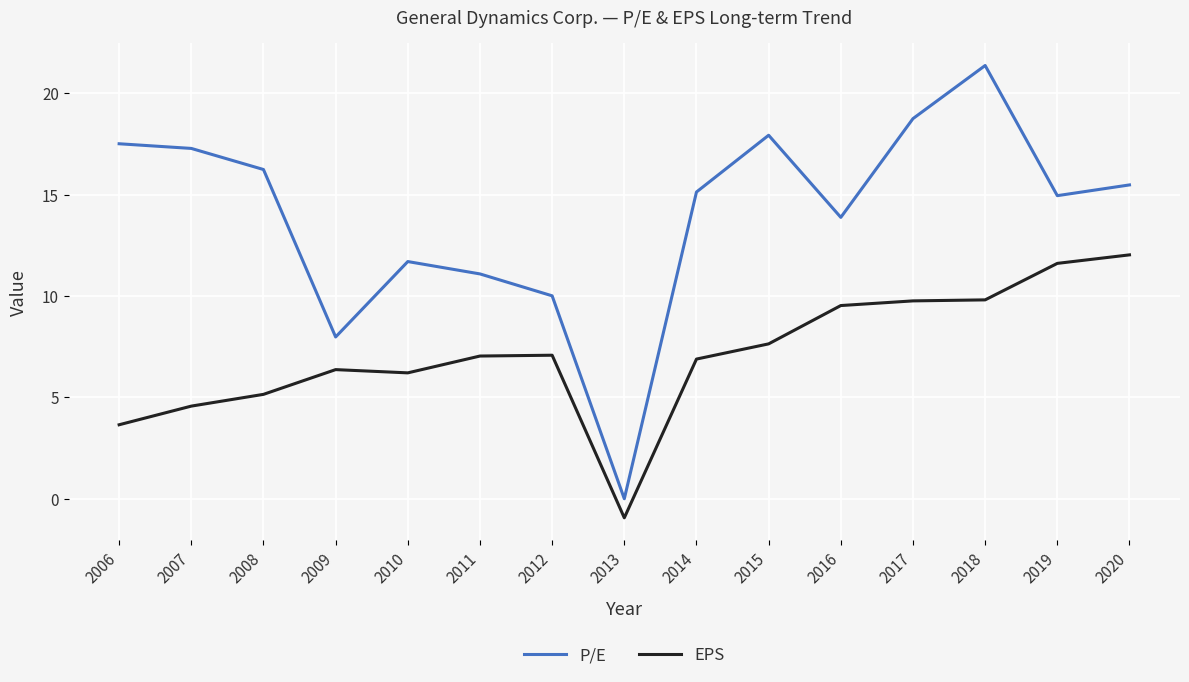

True or false: P/E and EPS cross at least once.

False